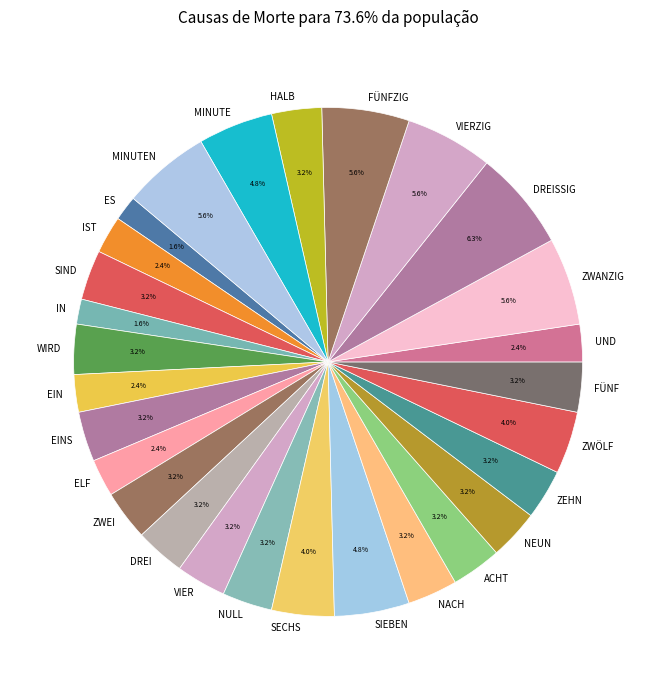

Which slice is the largest?

DREISSIG